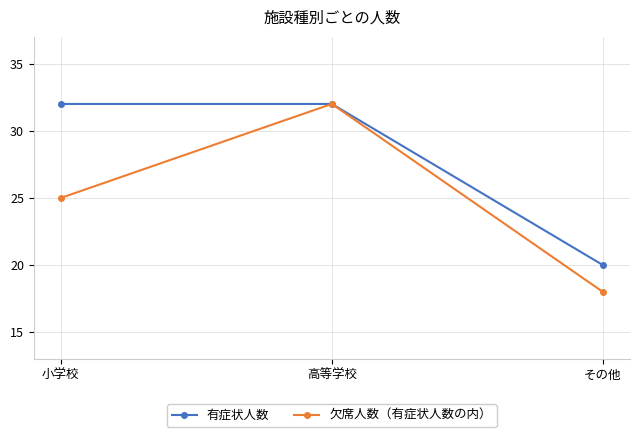

Which category has the lowest value in the 欠席人数（有症状人数の内） series?

その他